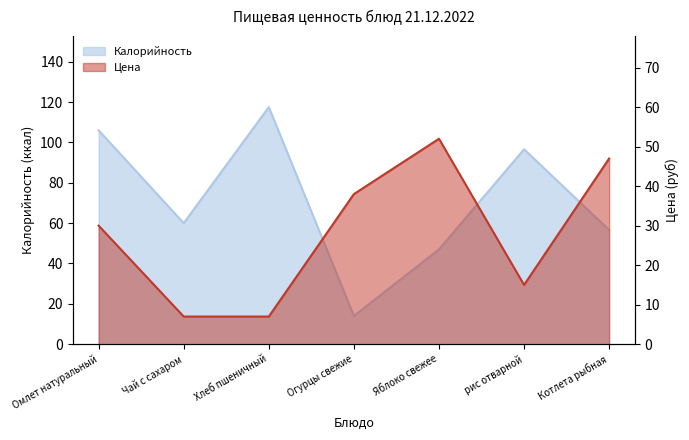

What is the spread (max minus min) of values at рис отварной?

81.6